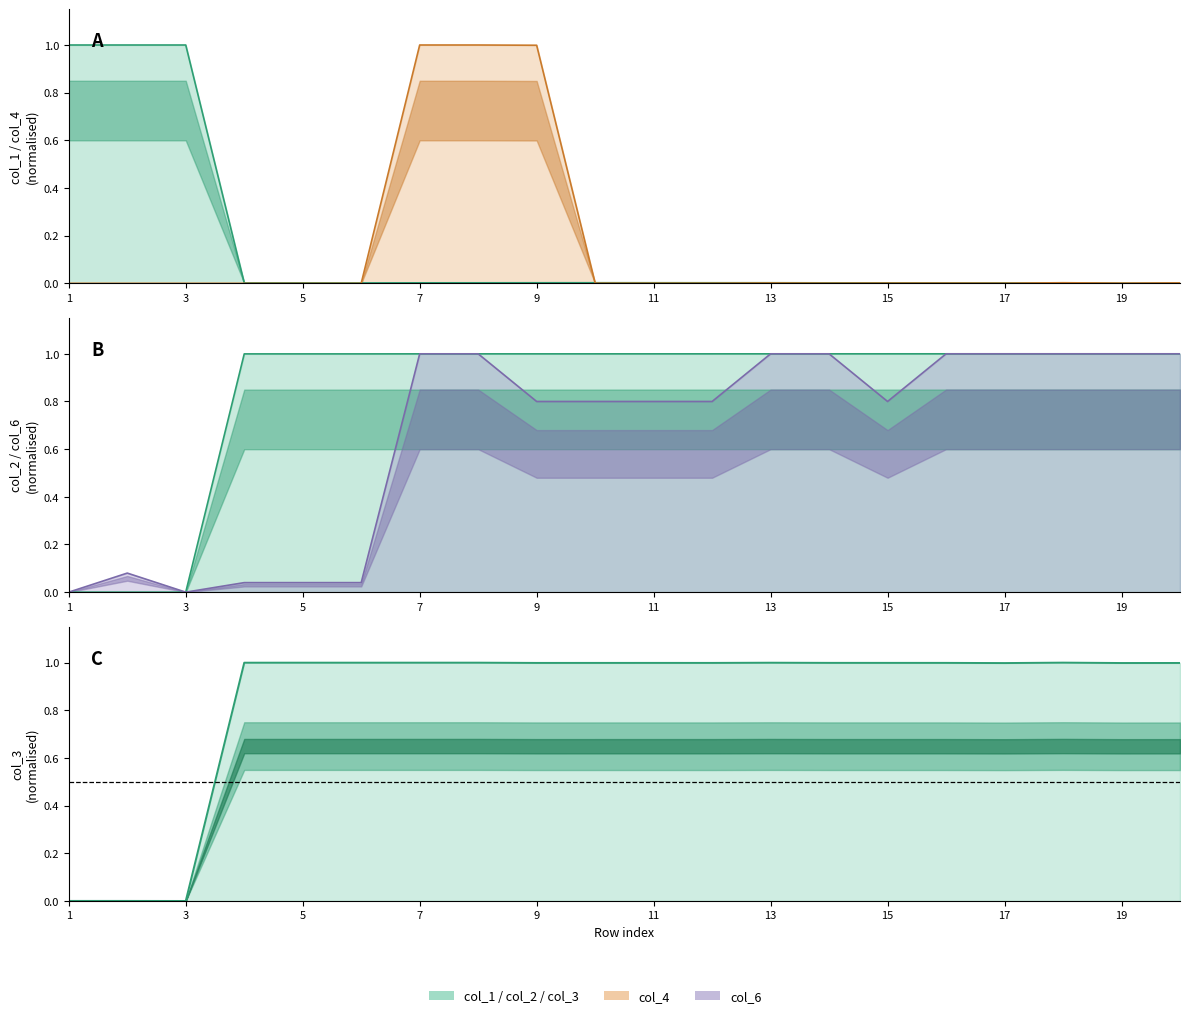

How many categories are shown in the chart?

20